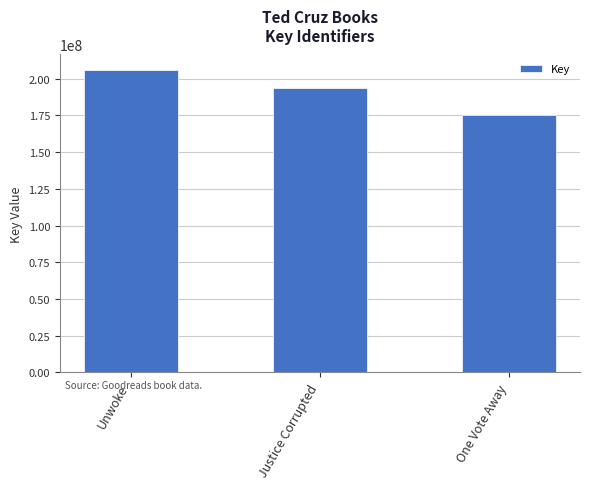

Approximately how many times larger is the value at One Vote Away compared to Unwoke?

0.9